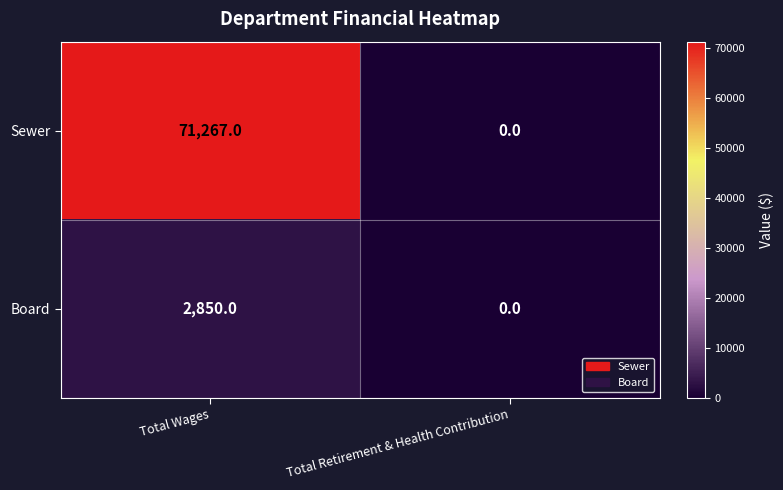

Count the number of data series in this chart.

2